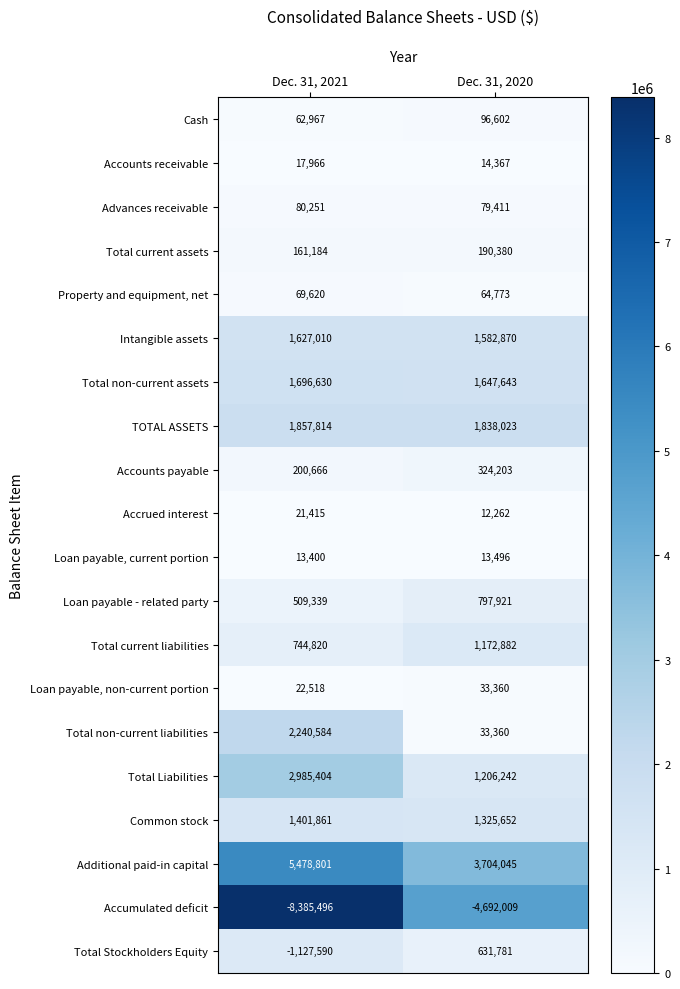

What is the sum of all Property and equipment, net values?

134393